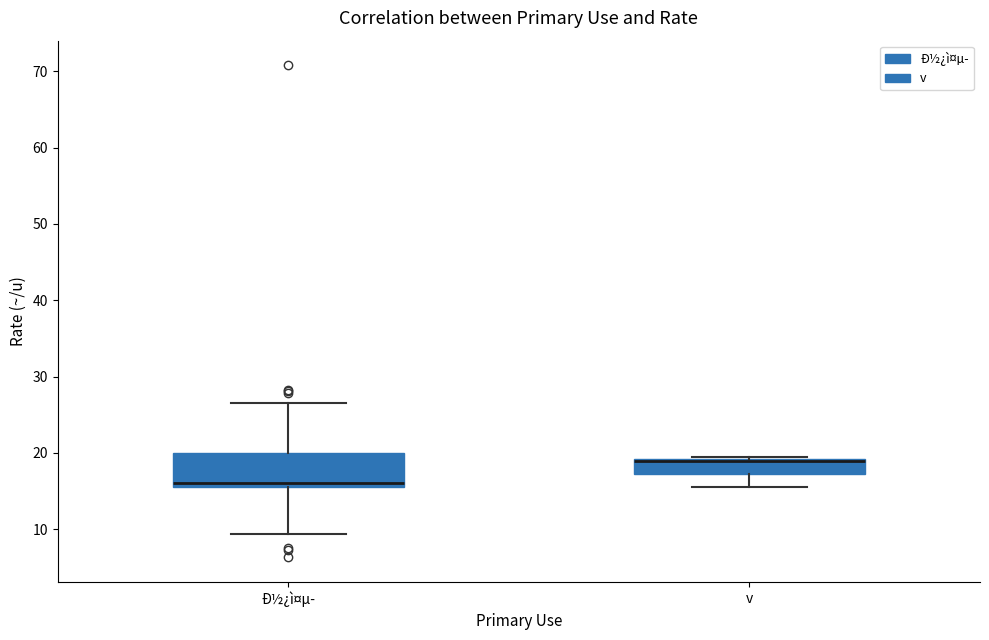

Where does the lower whisker of the box for v end on the y-axis? The values are not printed on the chart, so give them approximately, as read against the axis.

16